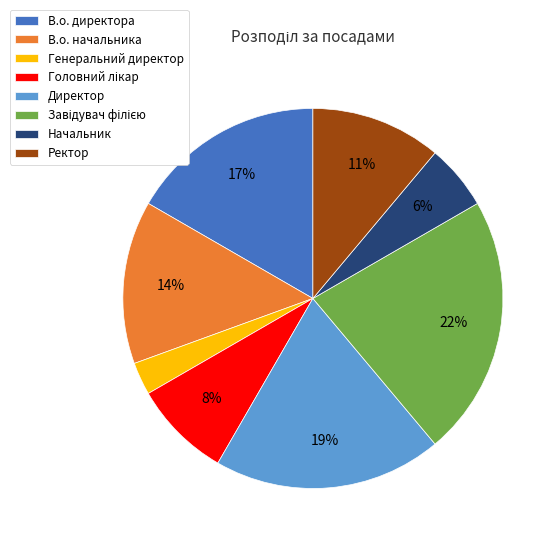

Is there any slice that represents more than half of the pie?

No